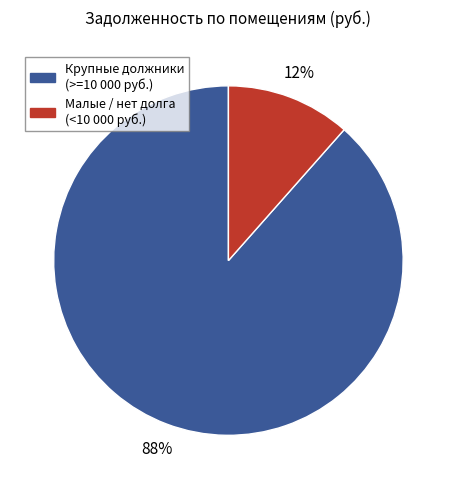

Is there any slice that represents more than half of the pie?

Yes